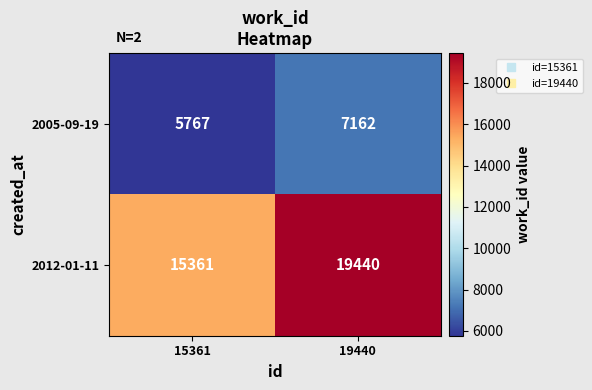

The 2012-01-11 series shows 21101 at 15361. True or false?

False